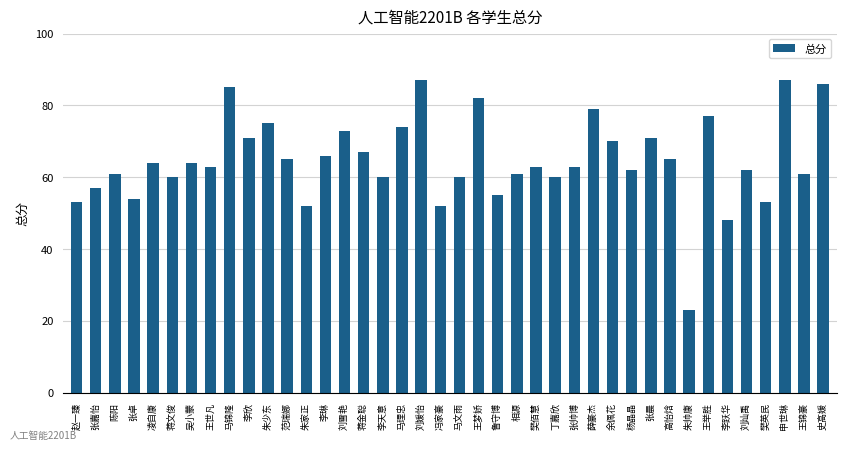

Is it true that the value at 马文雨 is 12?

False